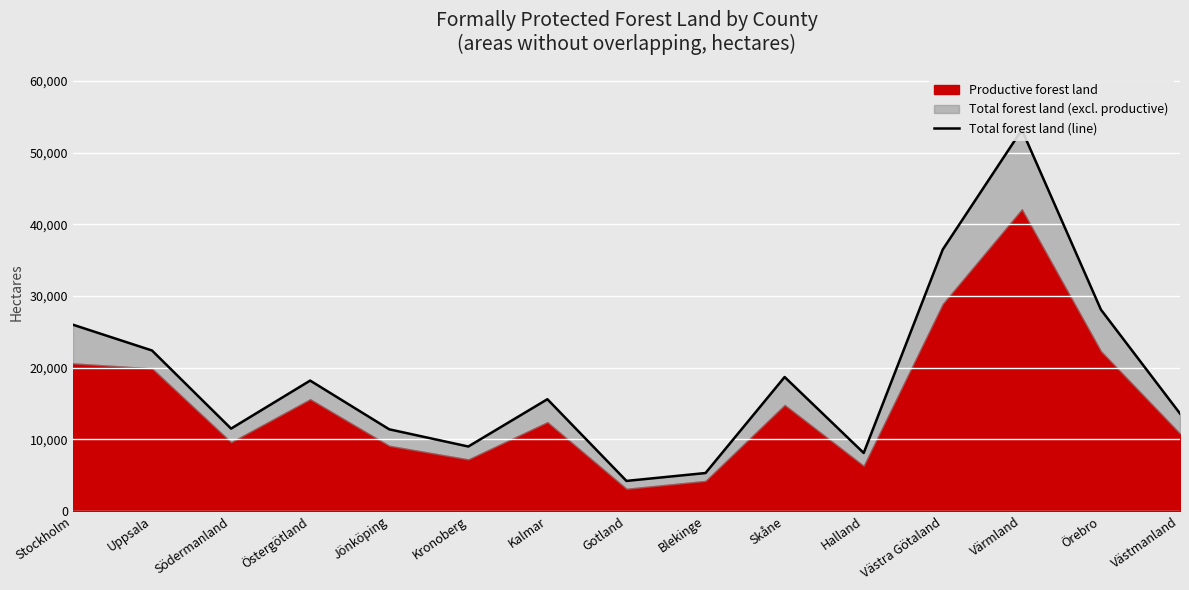

What is the smallest value displayed?

4200